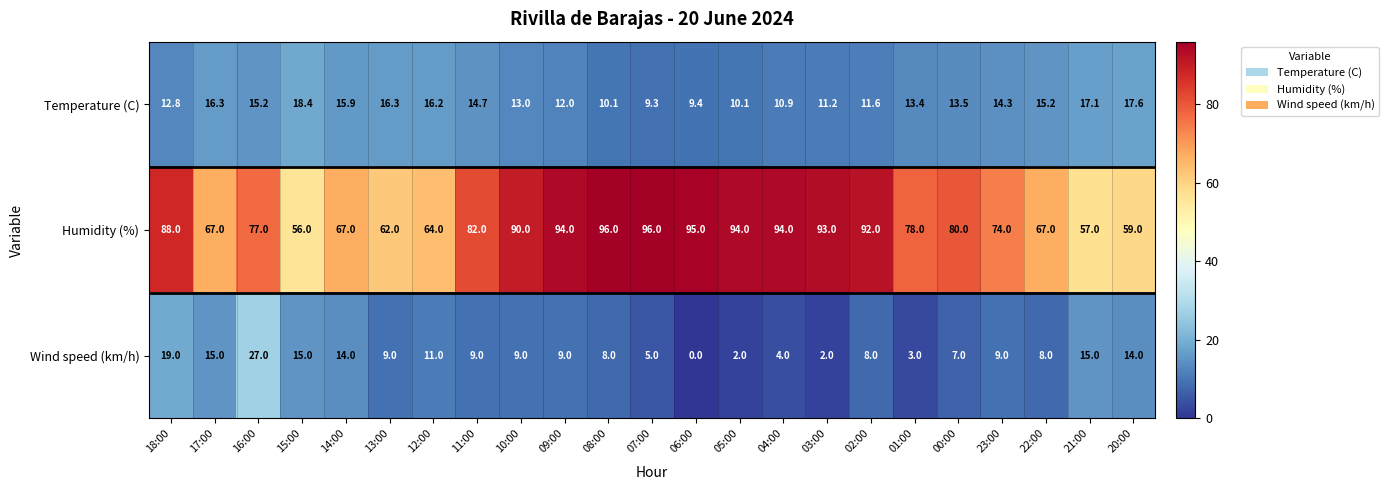

The value of Wind speed (km/h) at 22:00 is 1.8. True or false?

False